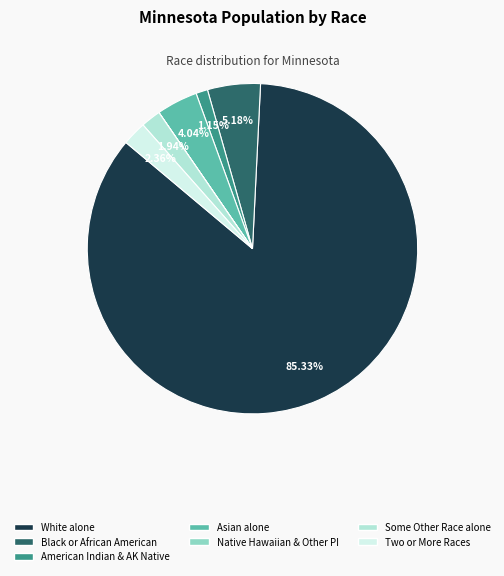

Is there any slice that represents more than half of the pie?

Yes